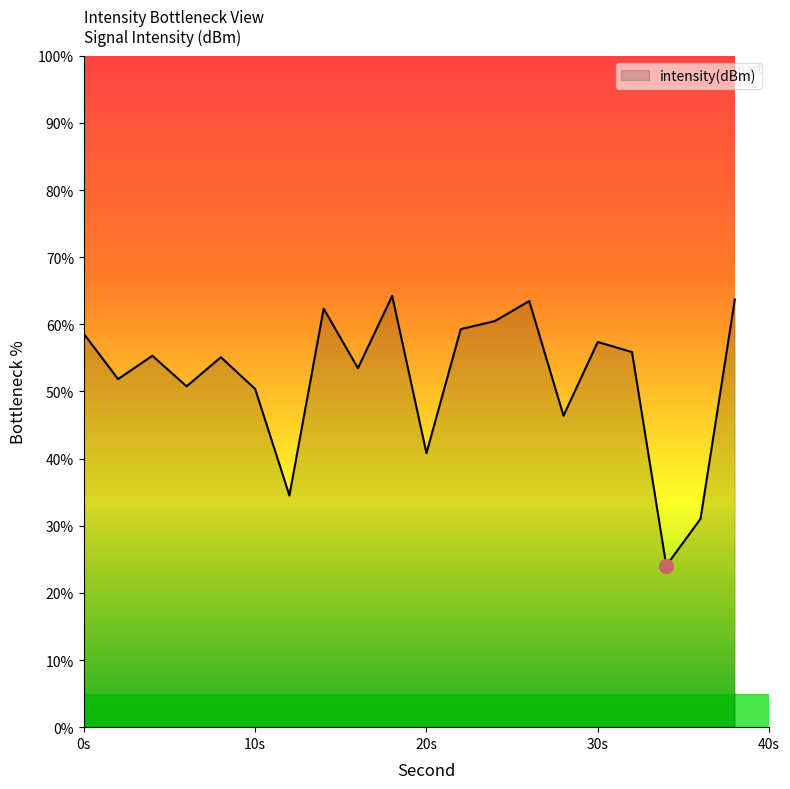

What is the maximum value shown in the chart?

64.2